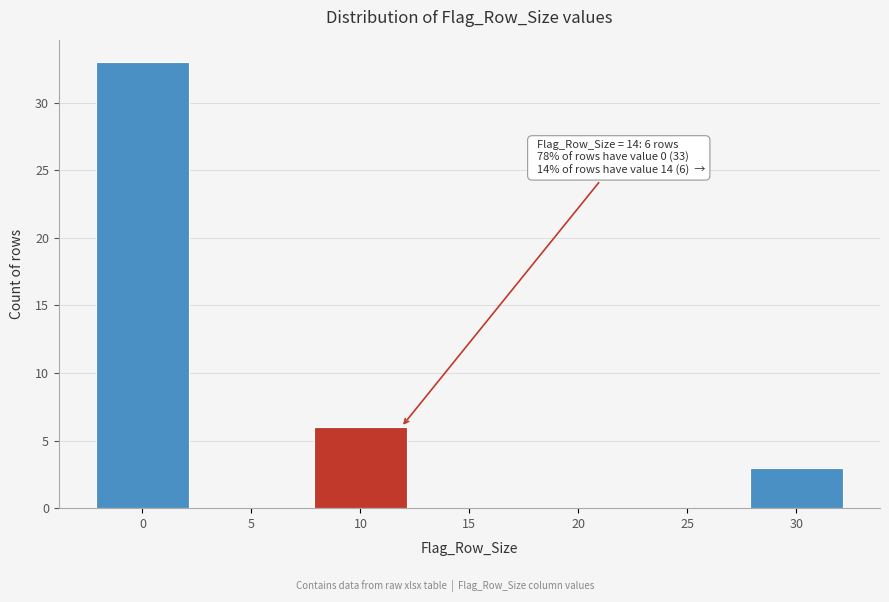

Reading right to left, transcribe all the data shown in this chart.

30=3	25=0	20=0	15=0	10=6	5=0	0=33